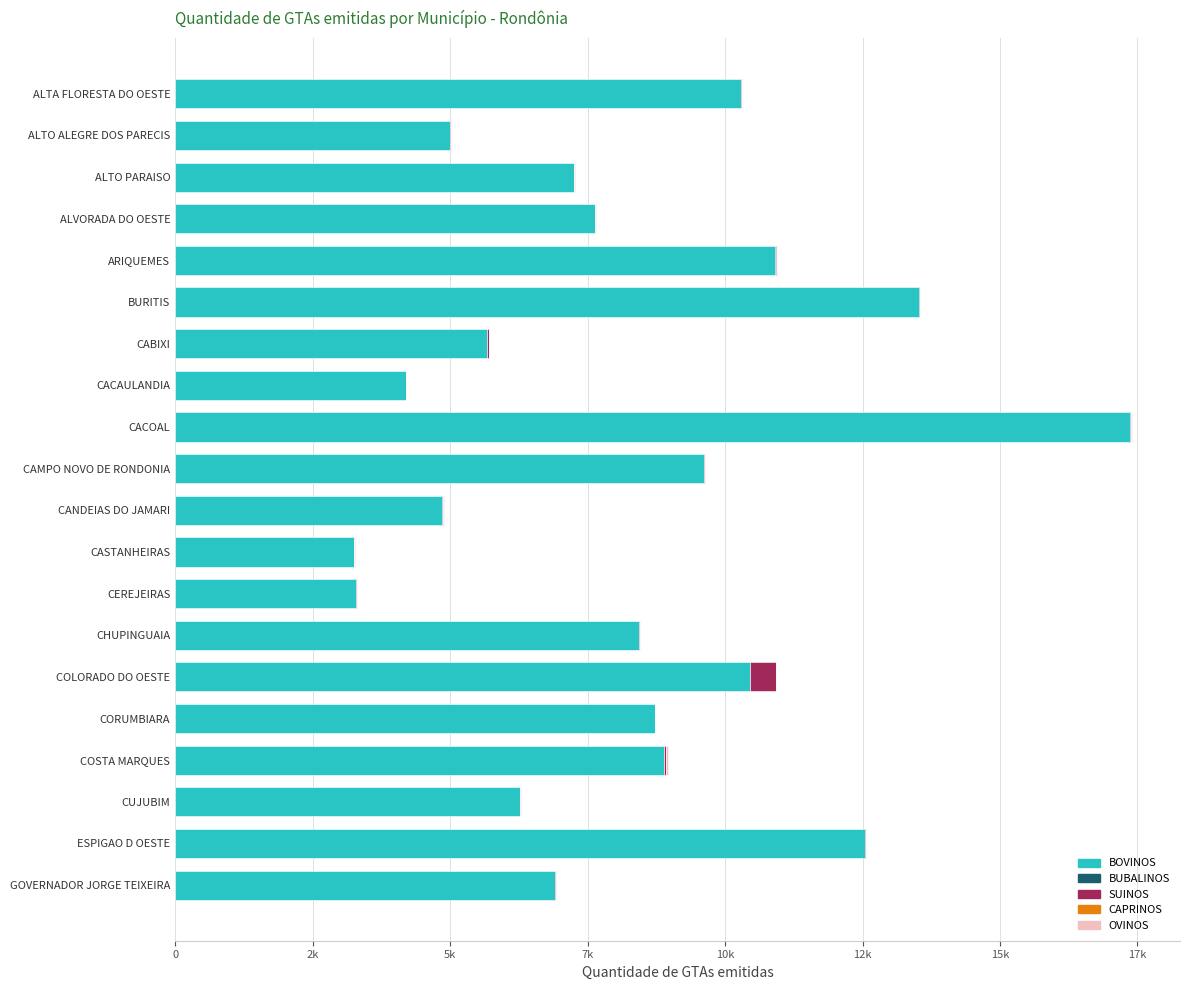

How many groups of bars are there?

20